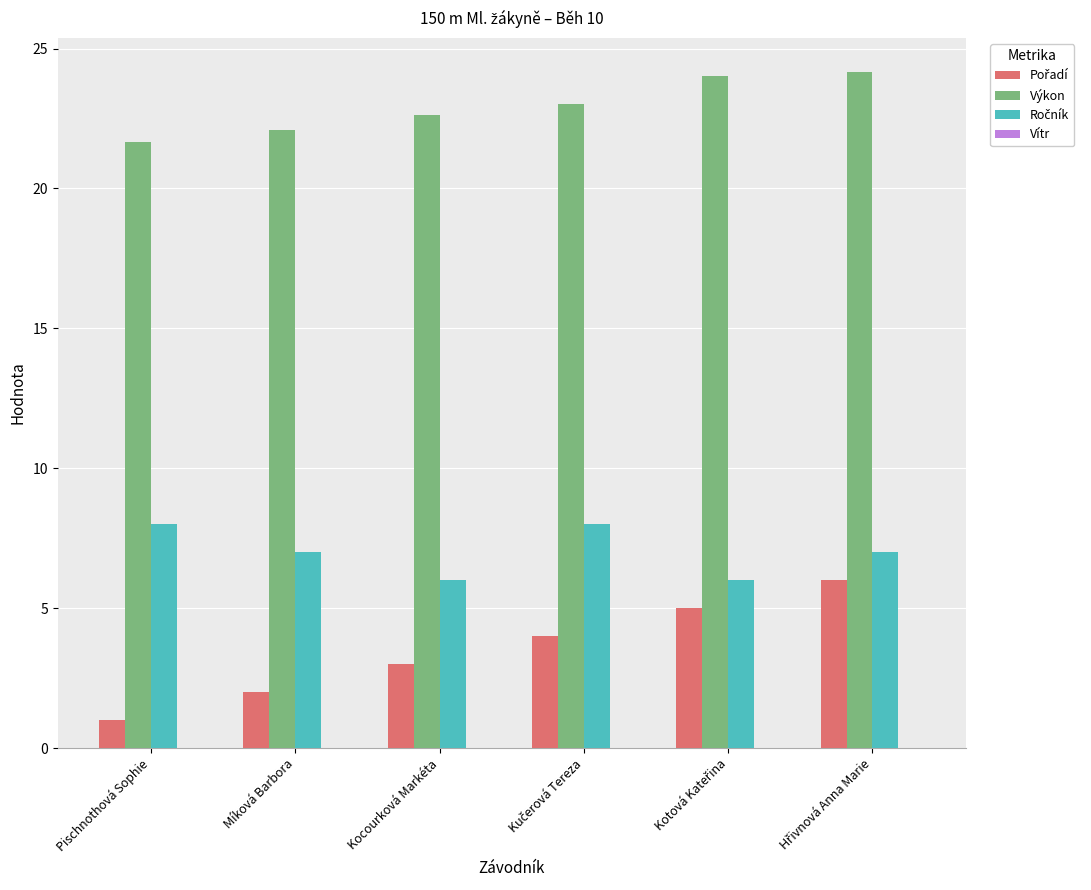

The value of Výkon at Míková Barbora is 22.1. True or false?

True